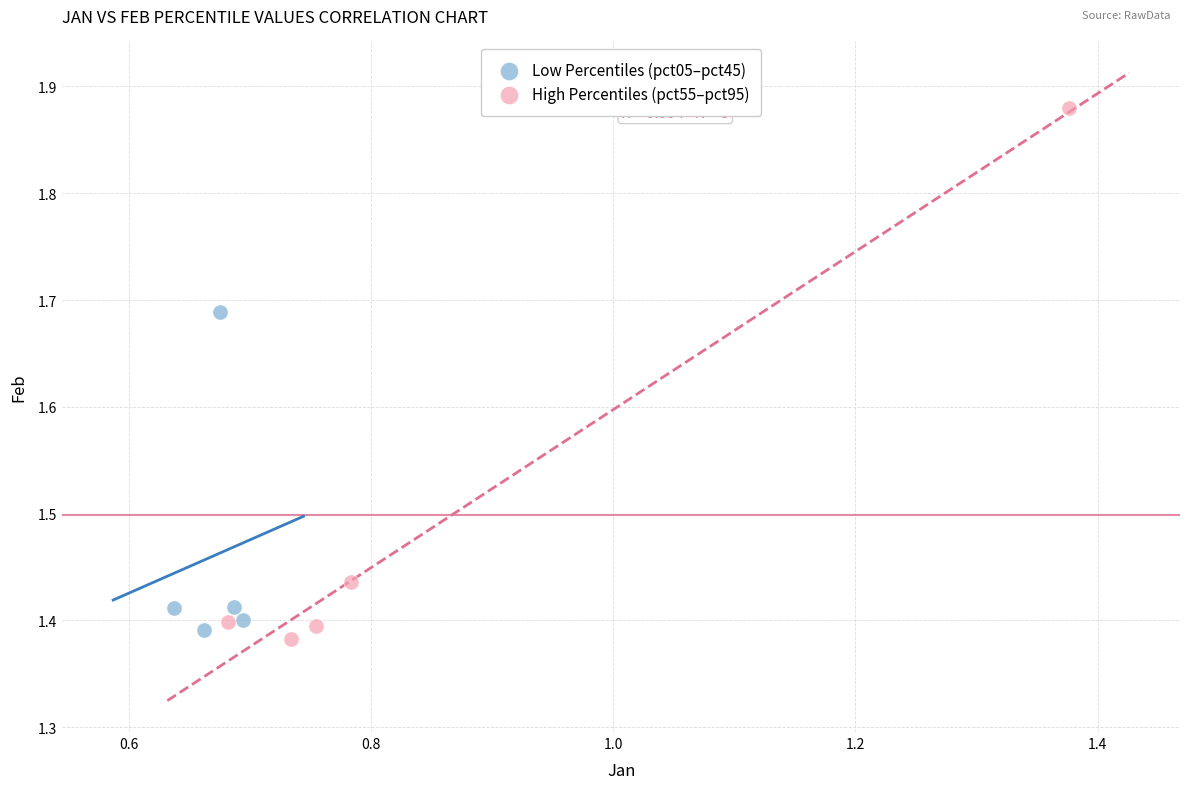

Which series reaches the maximum Y coordinate?

High Percentiles (pct55–pct95)